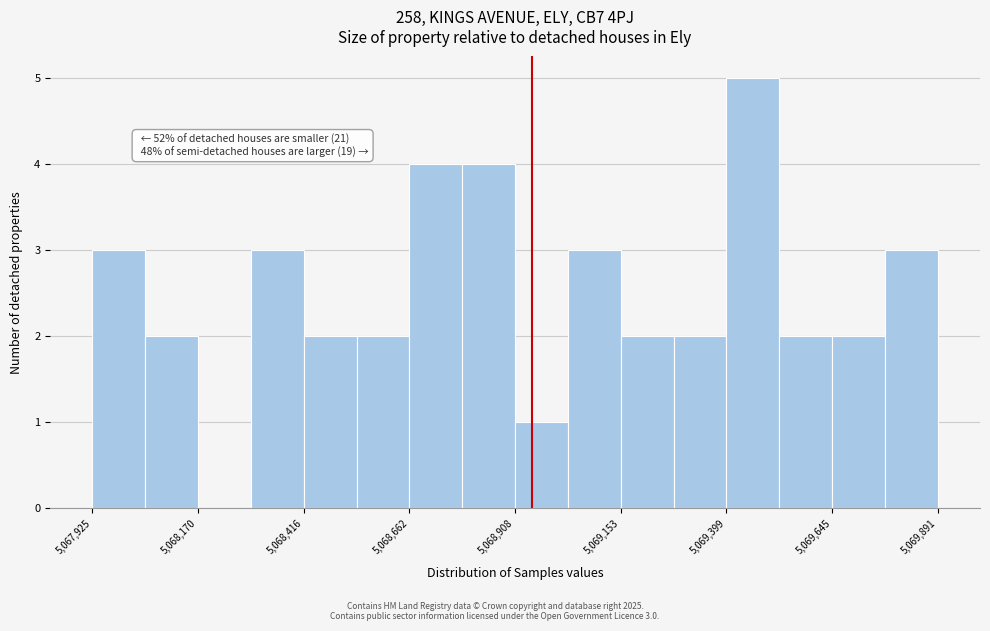

Around what value on the x-axis is the tallest bar? Give the approximate position of its centre, as read against the axis.

5069450